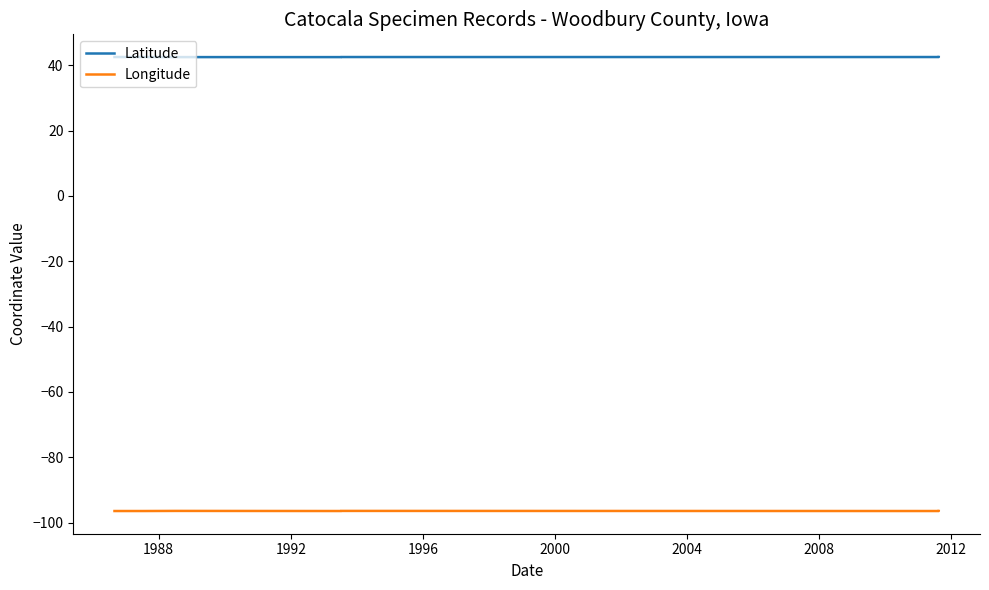

Read the Longitude value at 1992.

-96.4